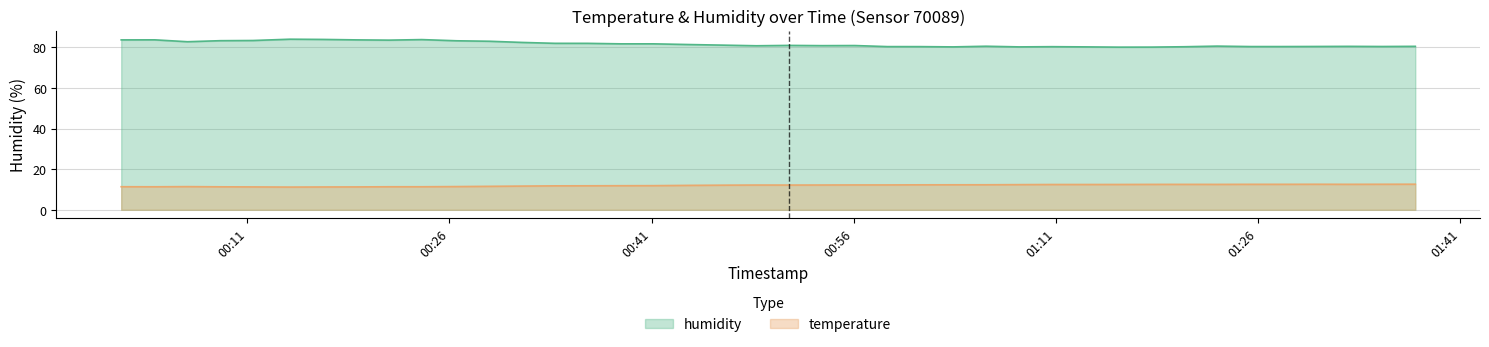

At 2023-01-10T00:19:05, list the series in order from smallest to largest.

temperature, humidity